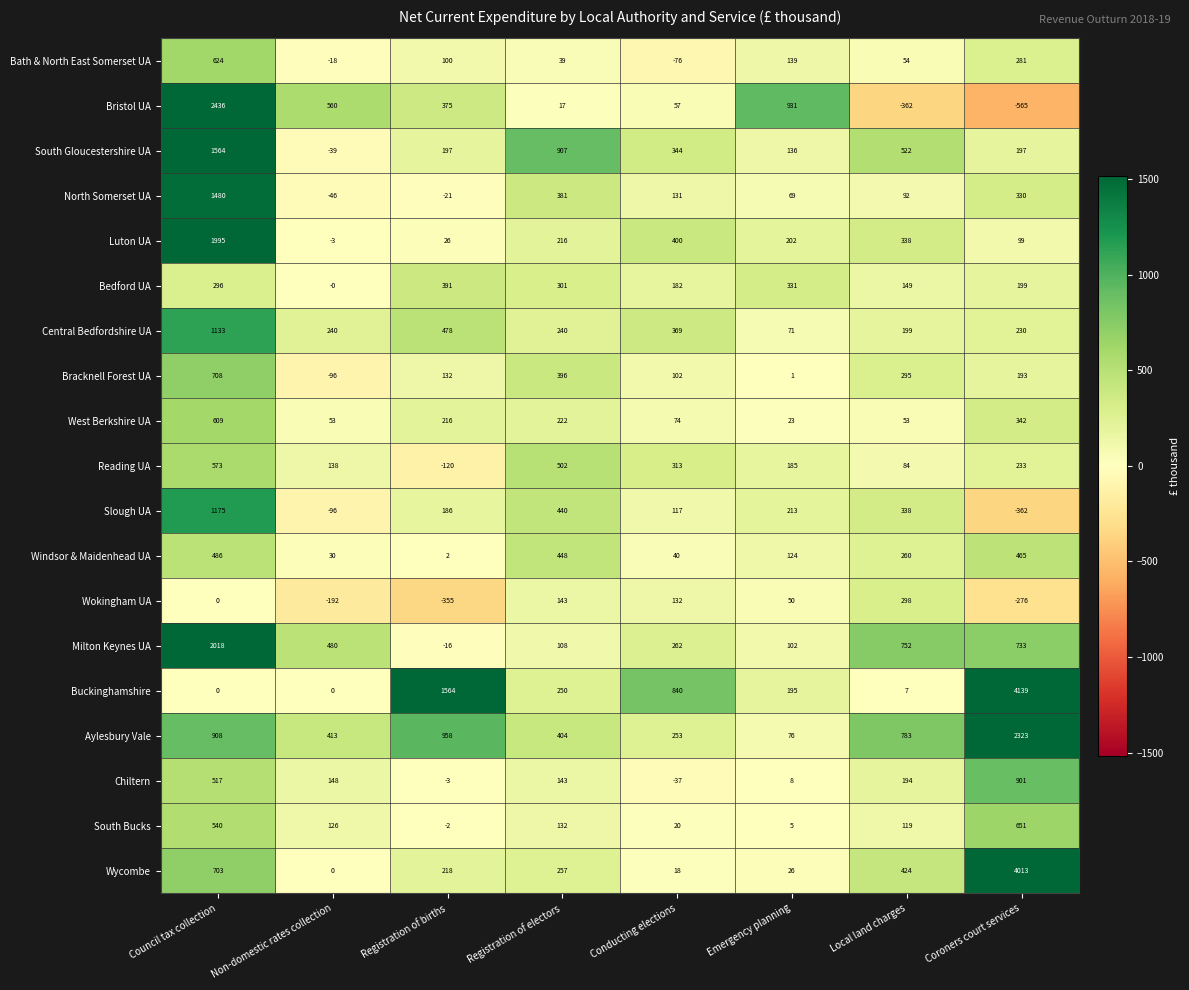

What is the total value across all series at Registration of births?

4326